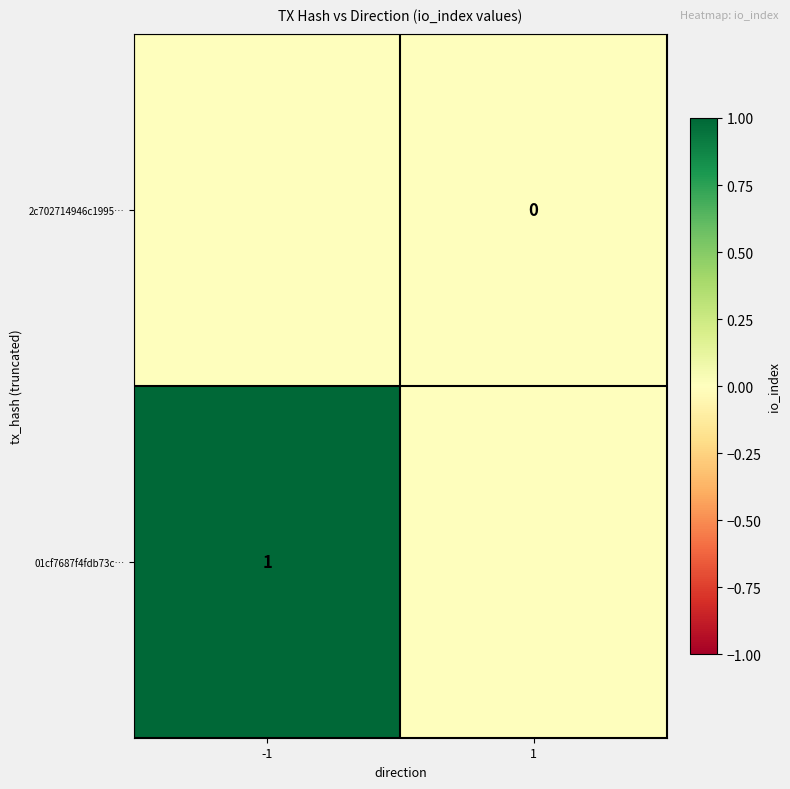

True or false: 01cf7687f4fdb73c… has a value of 1 at -1.

True